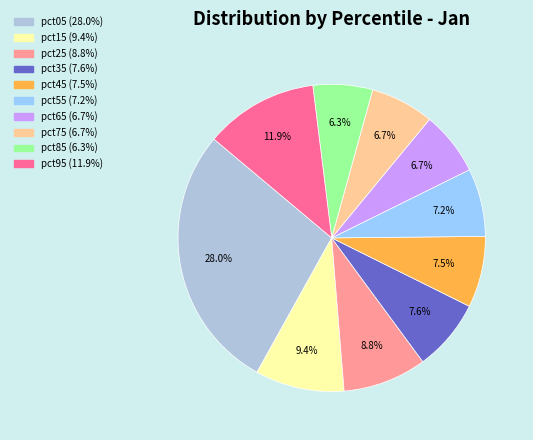

Count the number of slices in the pie.

10